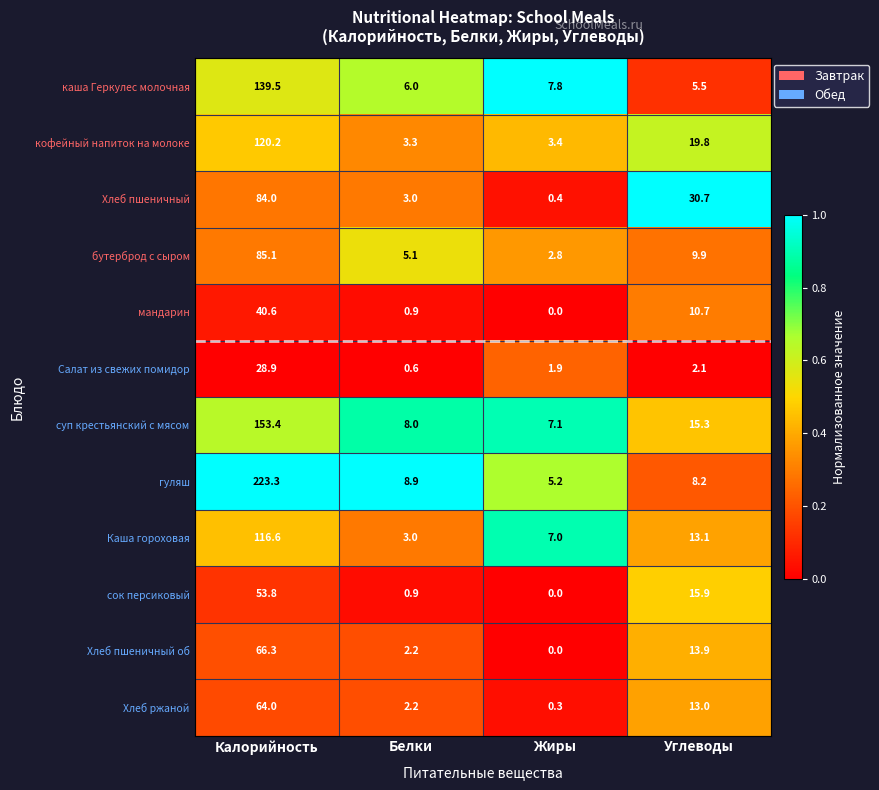

What is the difference between the бутерброд с сыром values at Углеводы and Жиры?

7.1